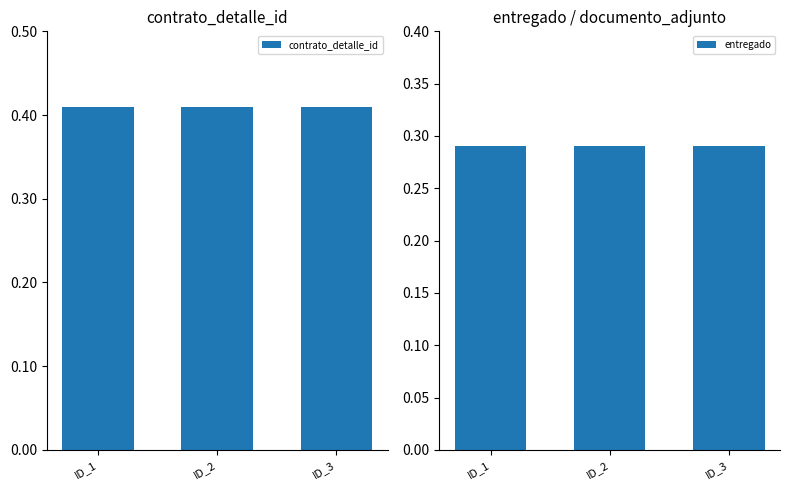

Which series changed the most between ID_1 and ID_2?

contrato_detalle_id